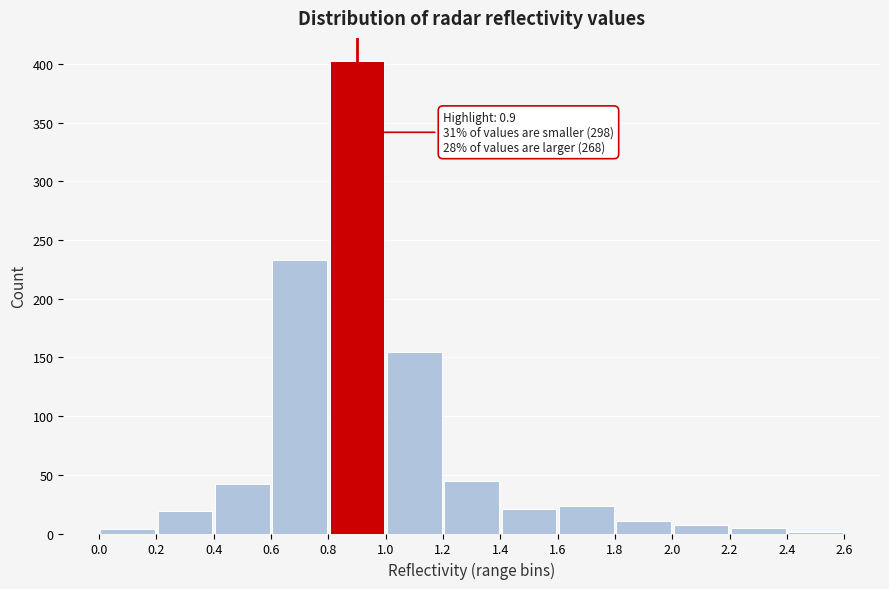

Which range on the x-axis has the tallest bar?

0.8 to 1.0